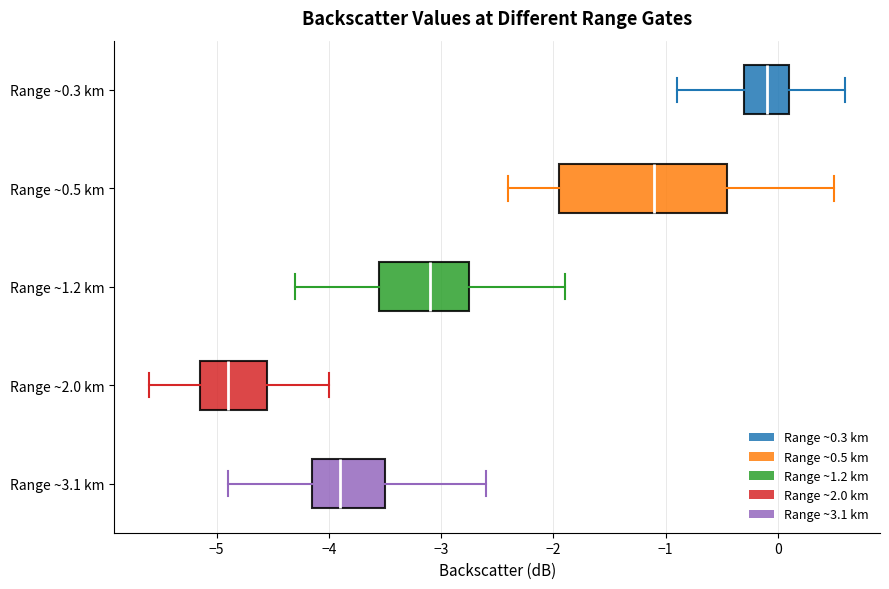

Where does the median line of the box for Range ~2.0 km sit on the x-axis? The values are not printed on the chart, so give them approximately, as read against the axis.

-4.9